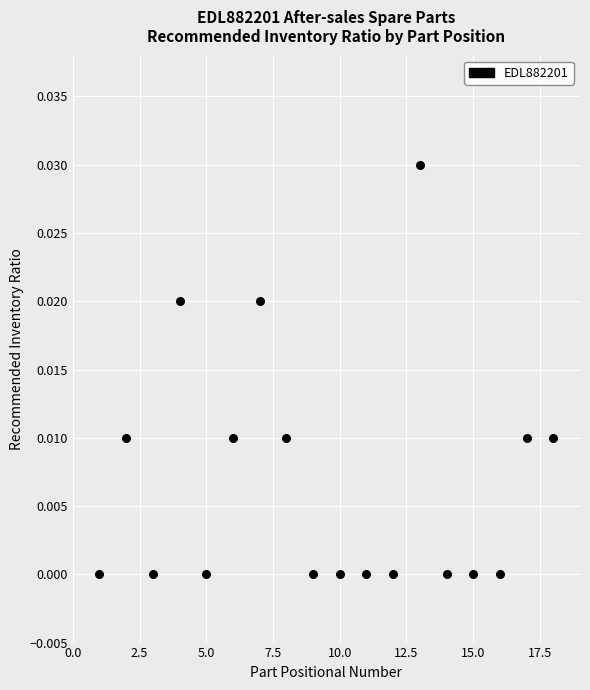

What is the range of X values (max minus min)?

17.0